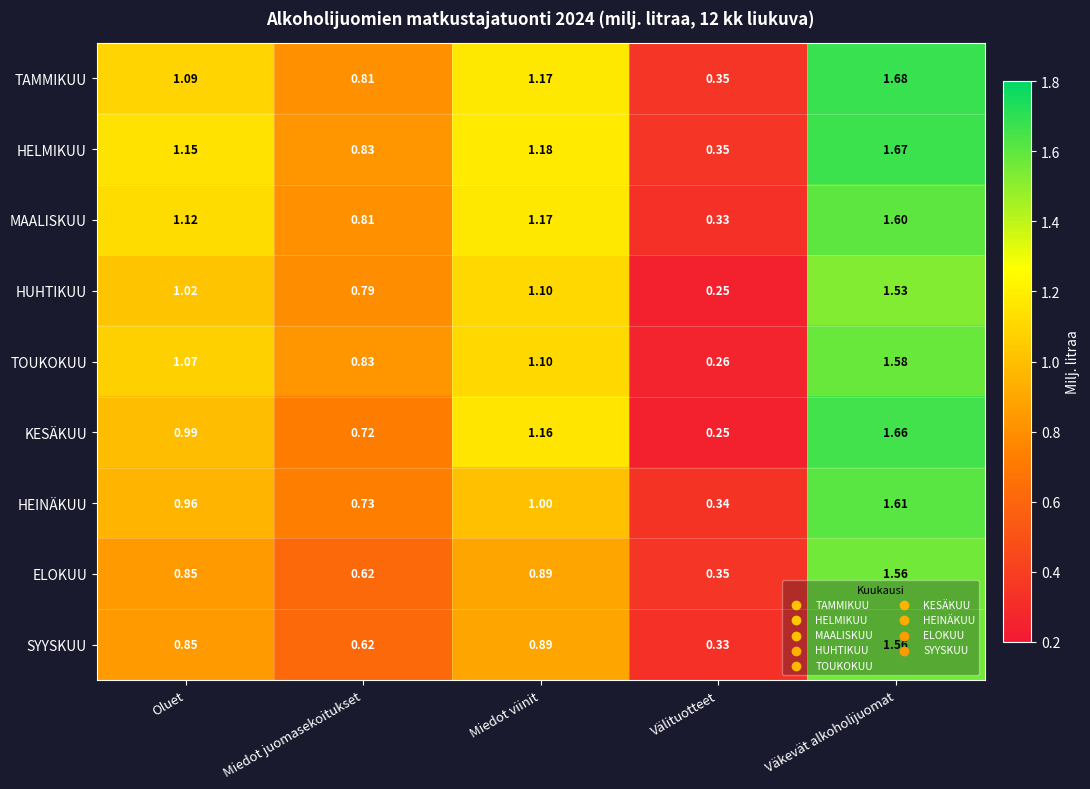

At how many categories does at least one series exceed 1?

3